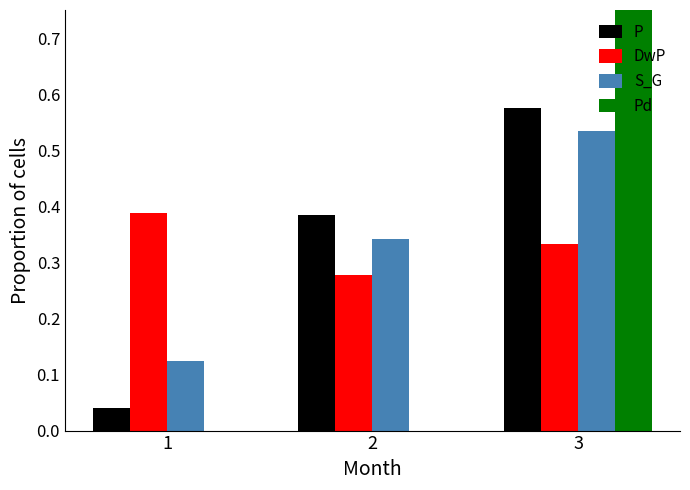

What is the value of the P bar at the 2nd from the left?

0.4